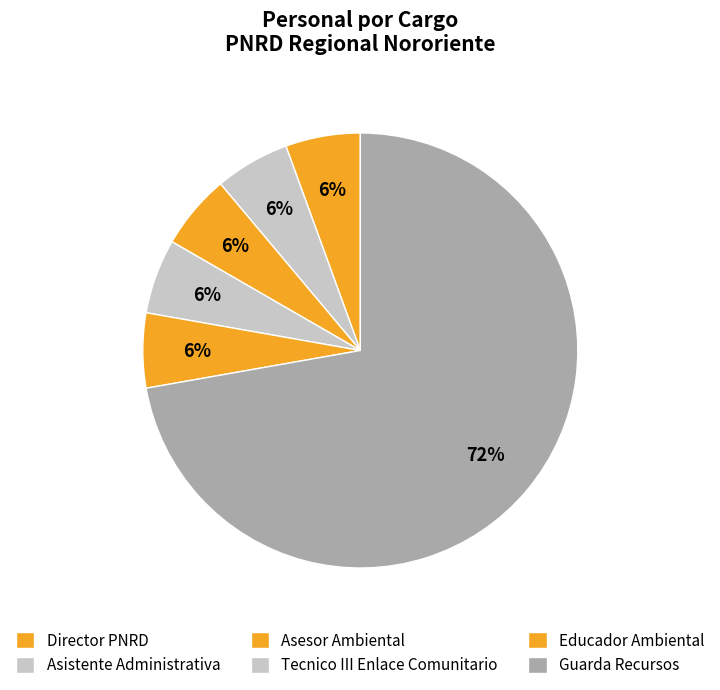

The Asesor Ambiental slice represents 19% of the pie. True or false?

False